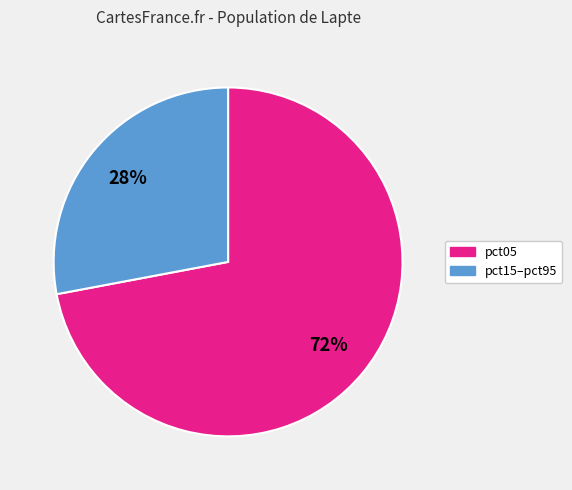

To the nearest percent, what is the average slice percentage?

50%